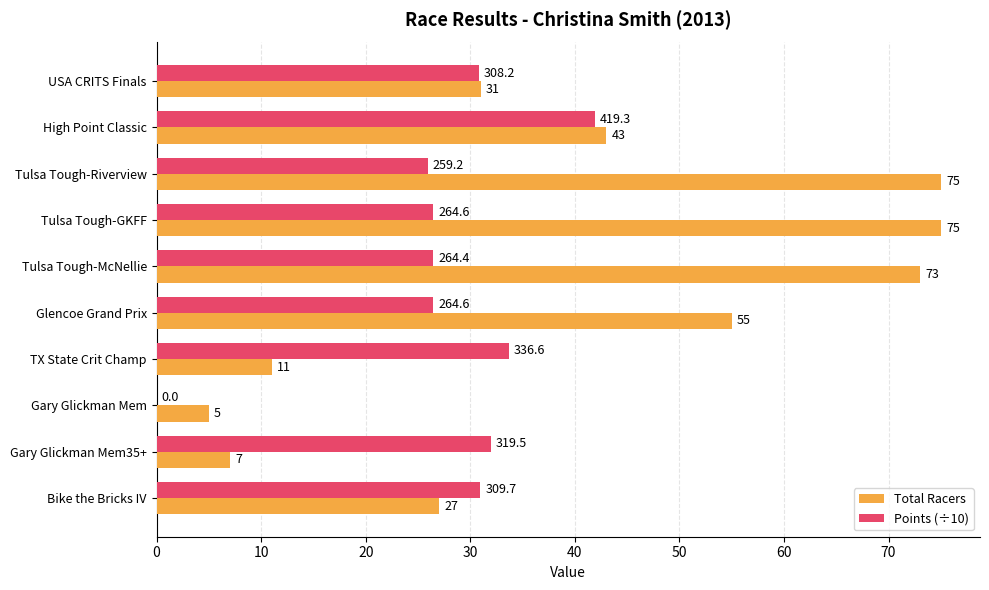

At which category is the sum across all series the highest?

Tulsa Tough-GKFF